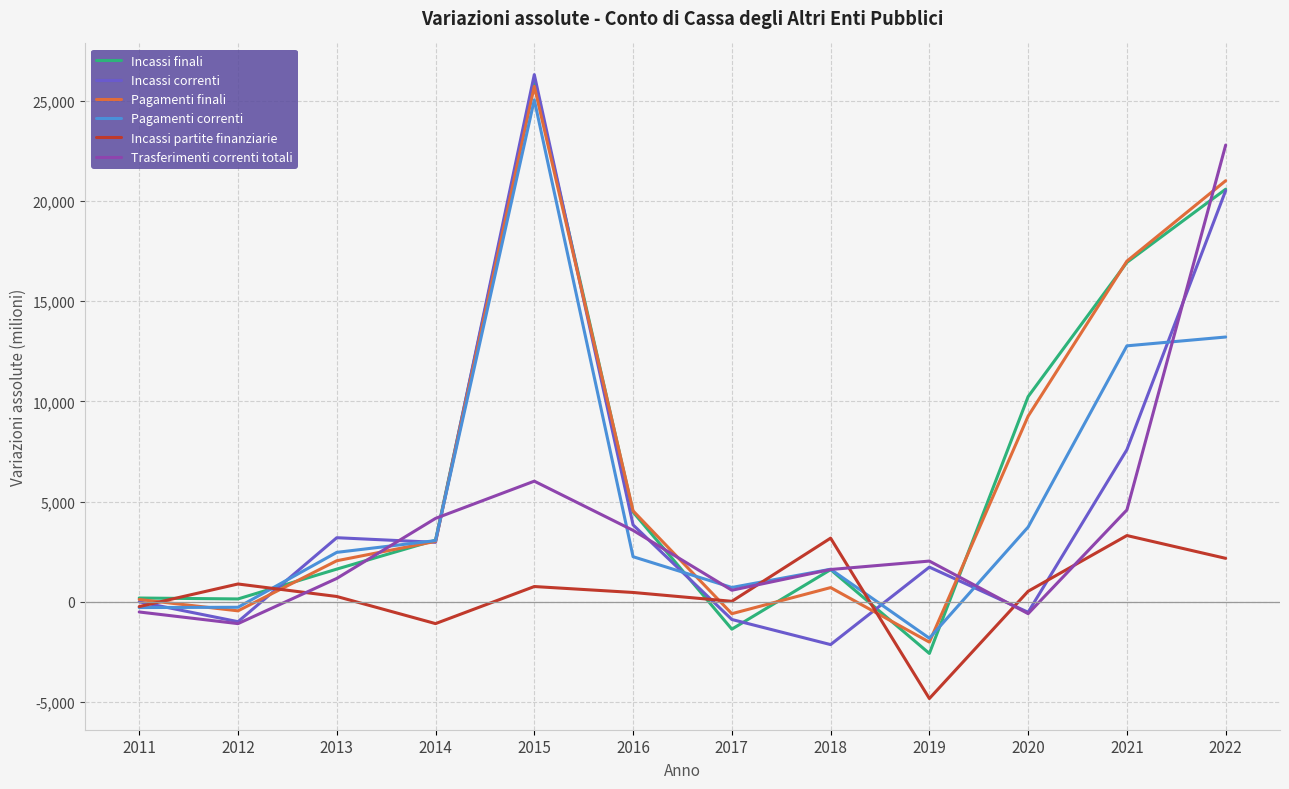

True or false: Pagamenti correnti has more than 2 points higher than both neighbors.

False